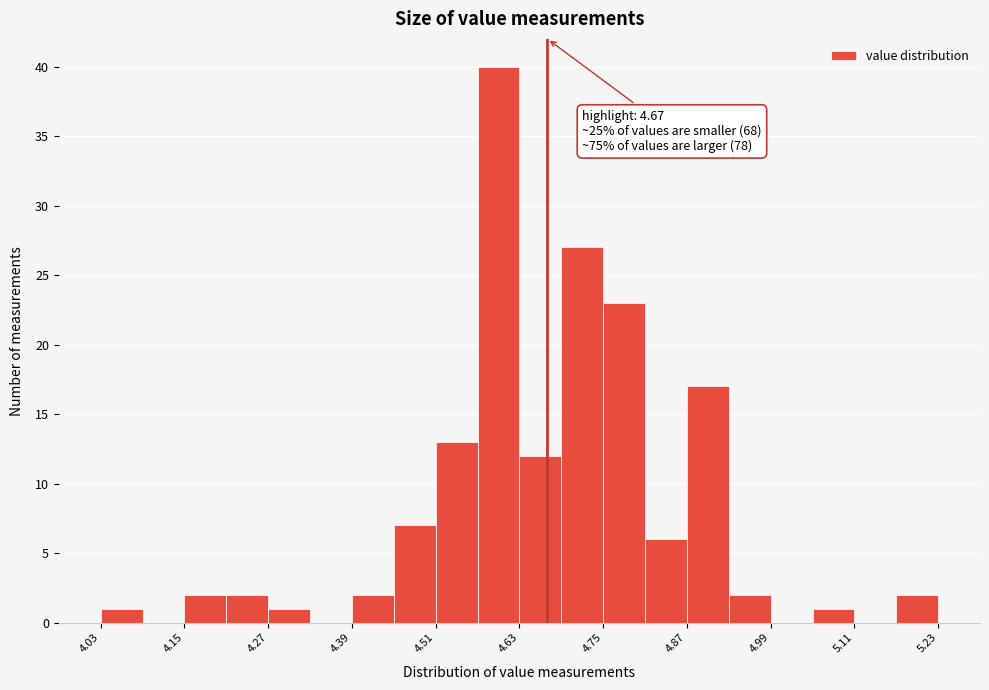

Around what value on the x-axis is the tallest bar? Give the approximate position of its centre, as read against the axis.

4.60